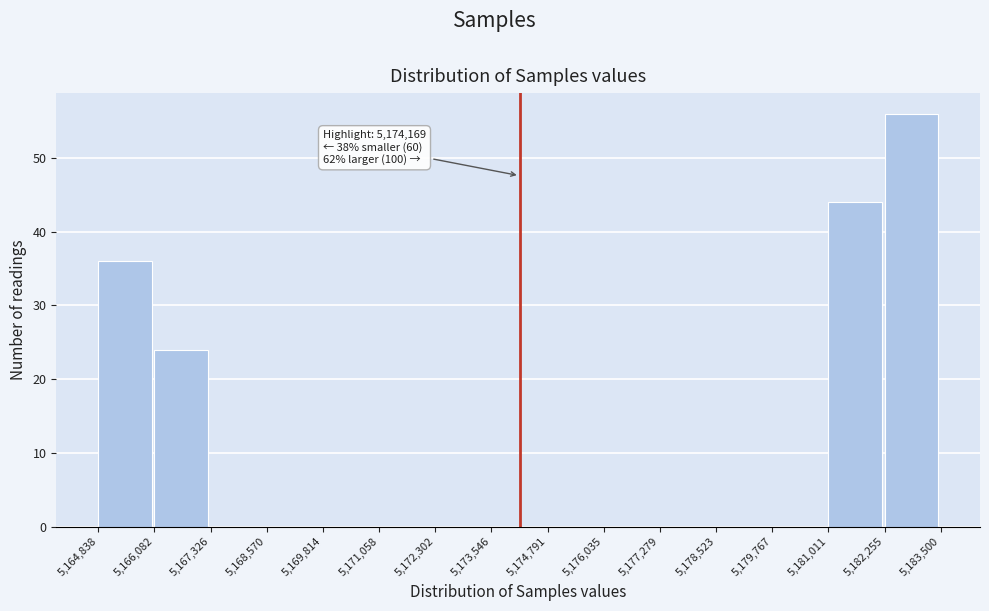

Which range on the x-axis has the tallest bar?

5,182,255 to 5,183,500